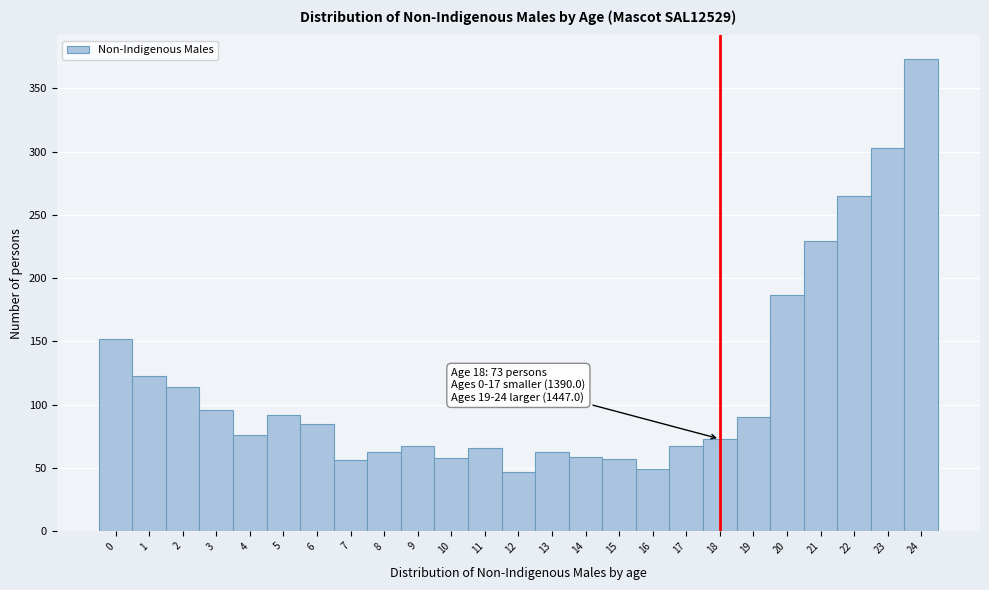

Over which range of the x-axis is the bar tallest?

23.5 to 24.5